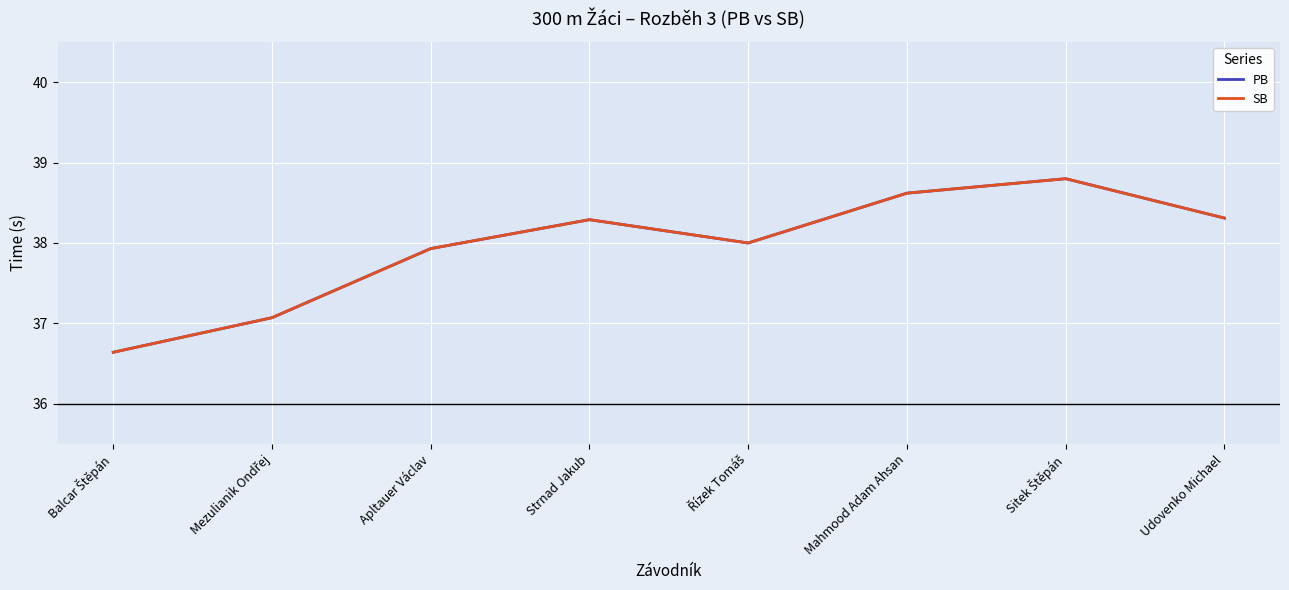

Which series has the widest spread of values?

PB